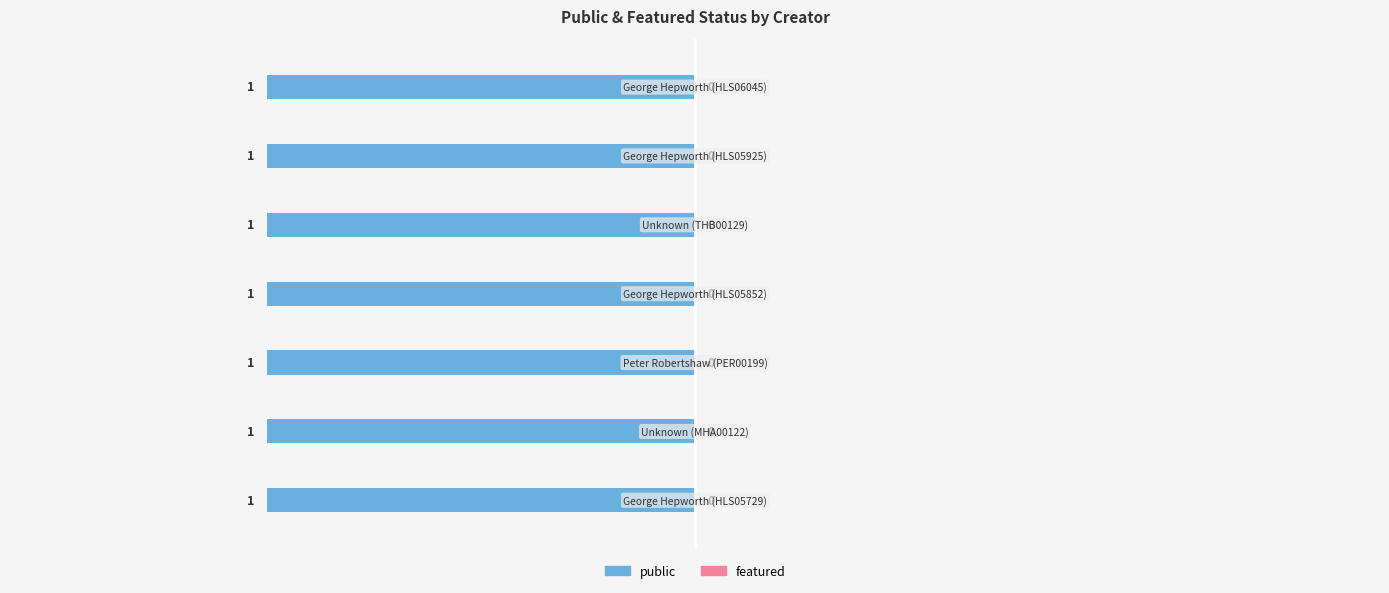

Between Unknown (MHA00122) and Unknown (THB00129), which series saw the biggest shift?

public